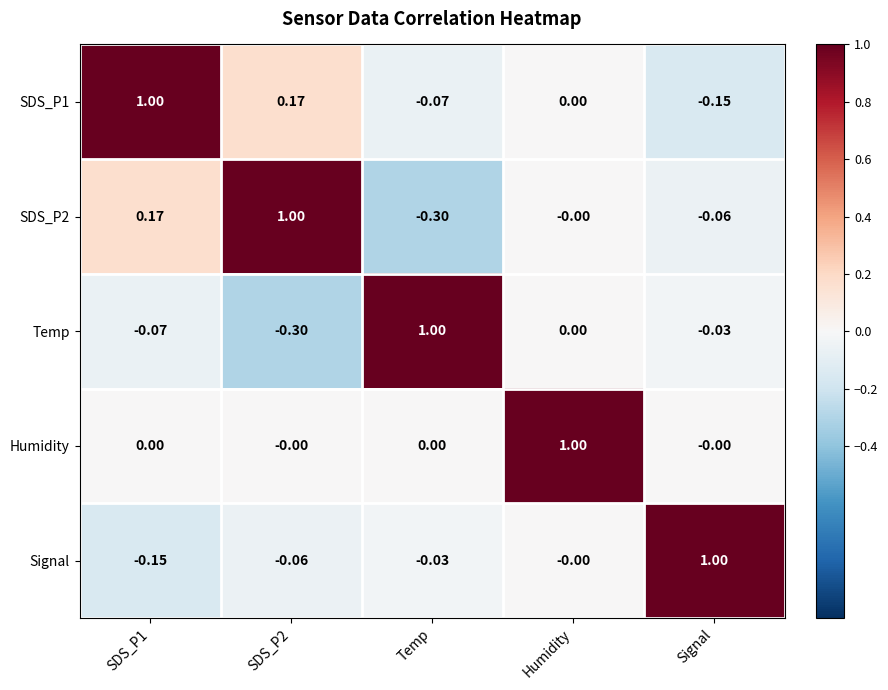

At which label is Signal closest to 0?

Humidity